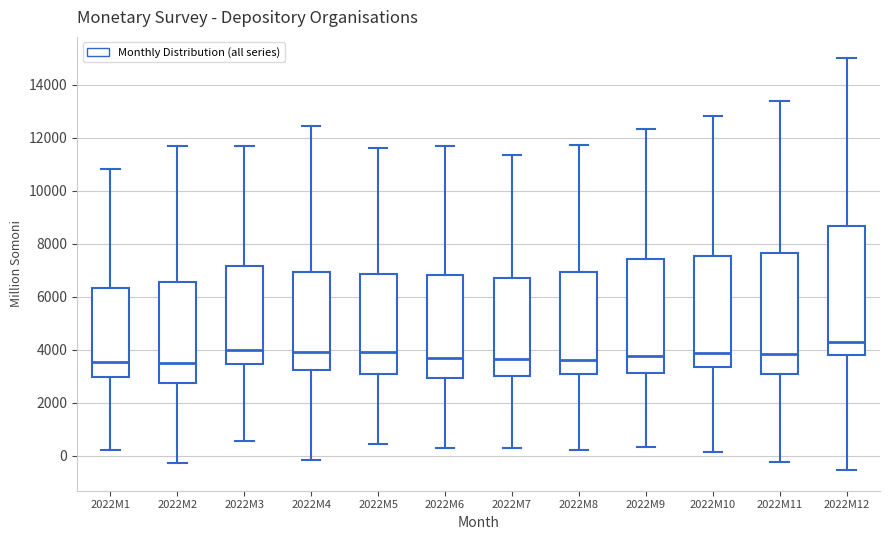

Which box is the tallest, from its lower edge to its upper edge?

2022M12